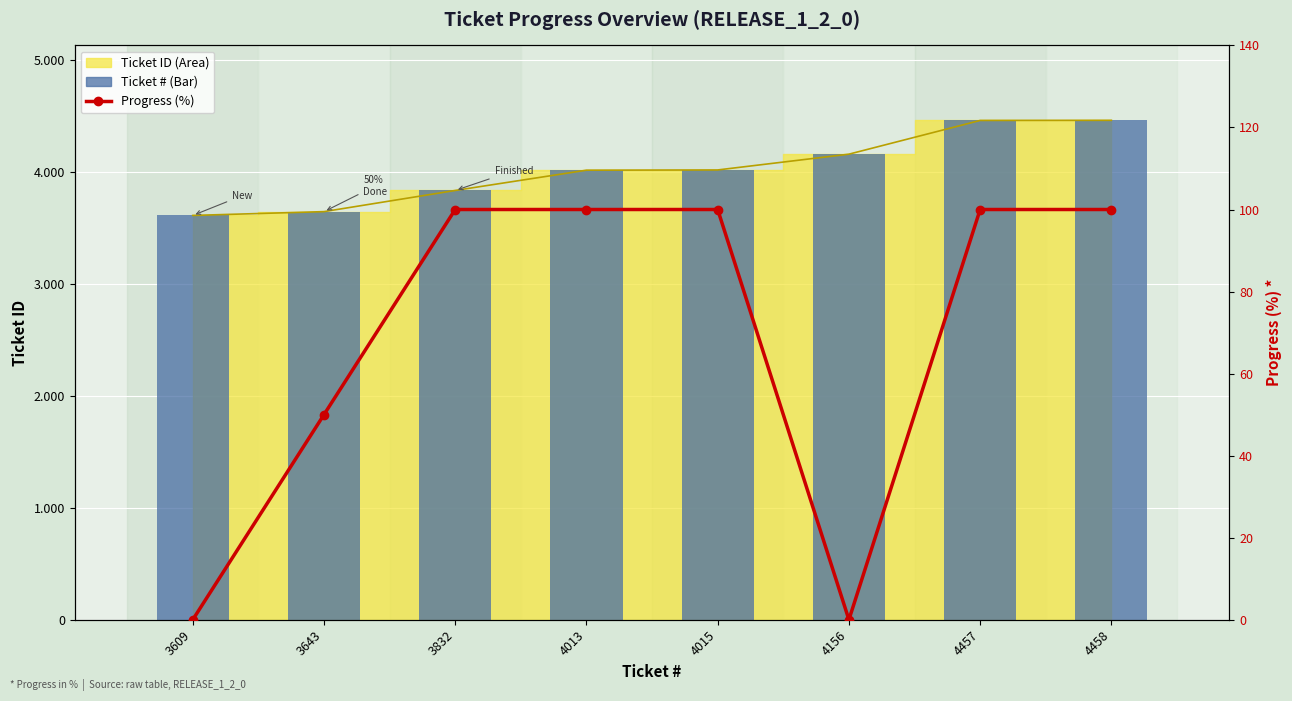

What is the sum of the Ticket # (Bar) values at 3609 and 4457?

8066